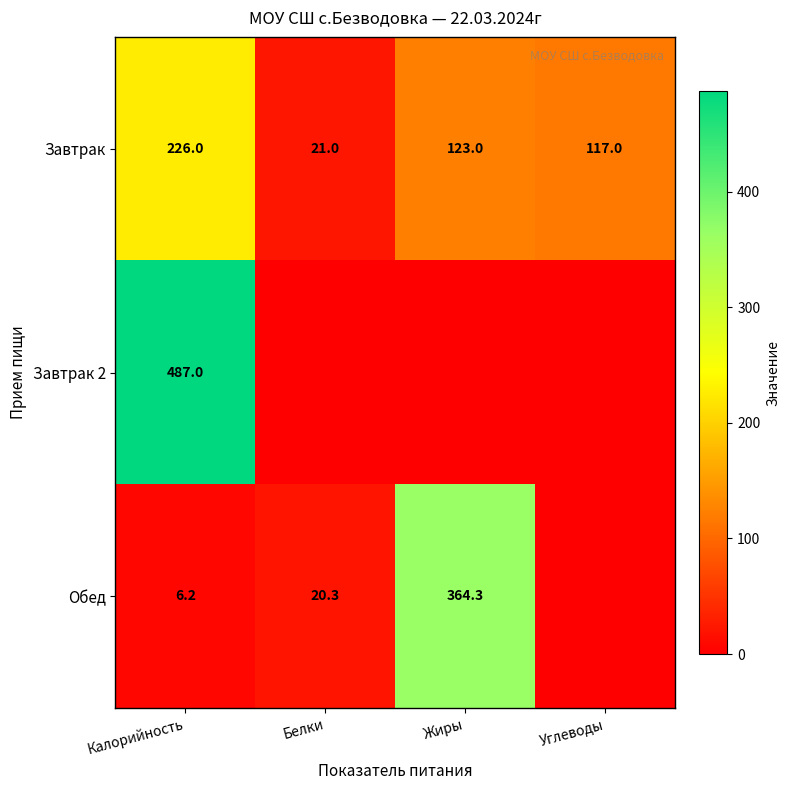

Where is Завтрак nearest to the value 123?

Жиры